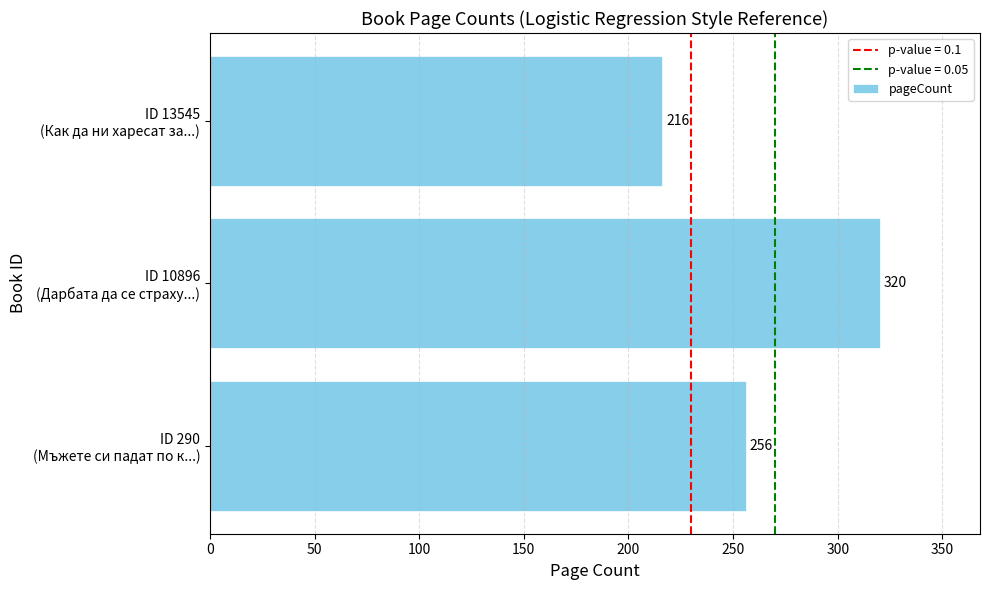

What is the average value?

264